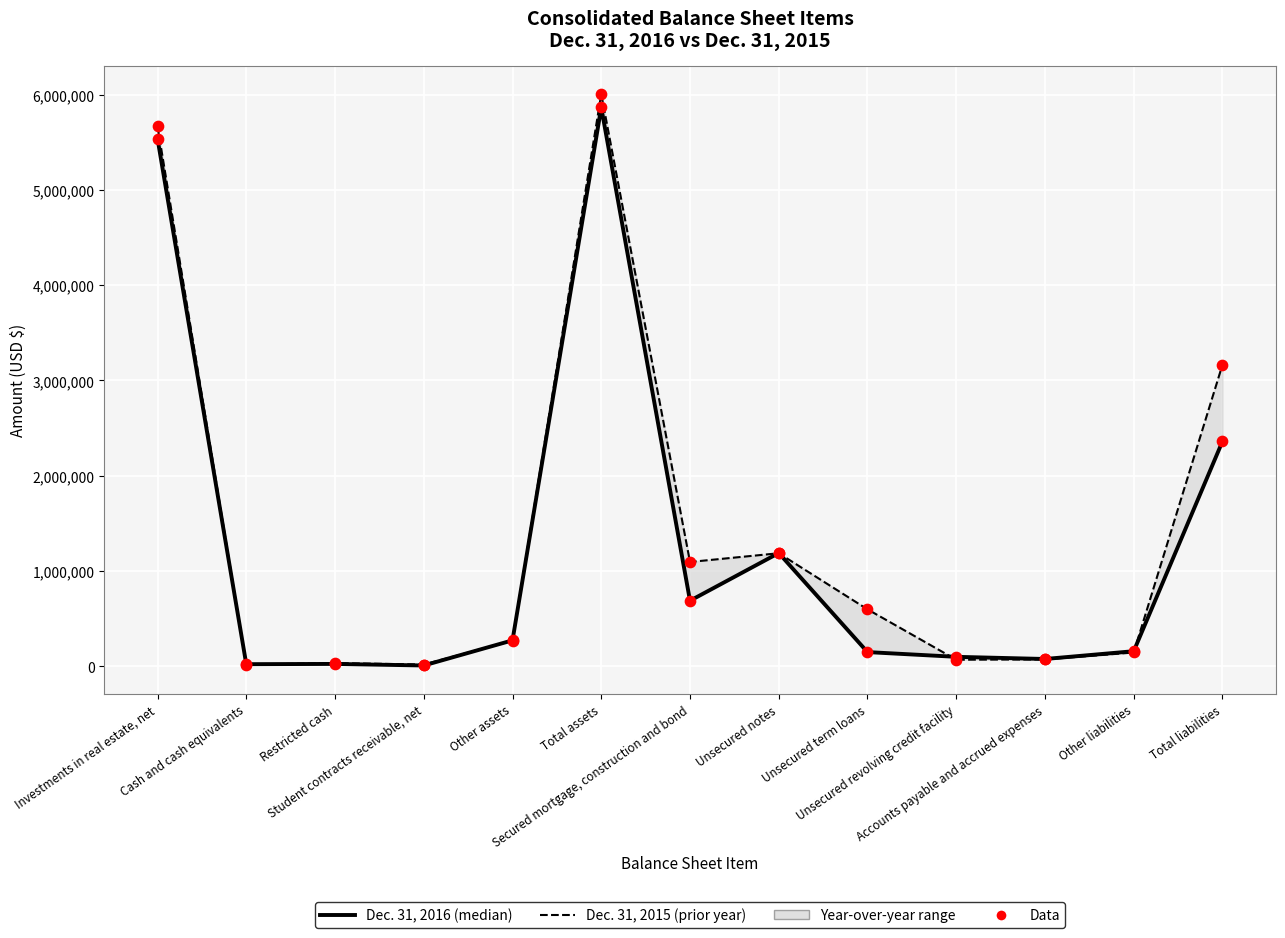

Which series has the largest Y range (max minus min)?

Dec. 31, 2015